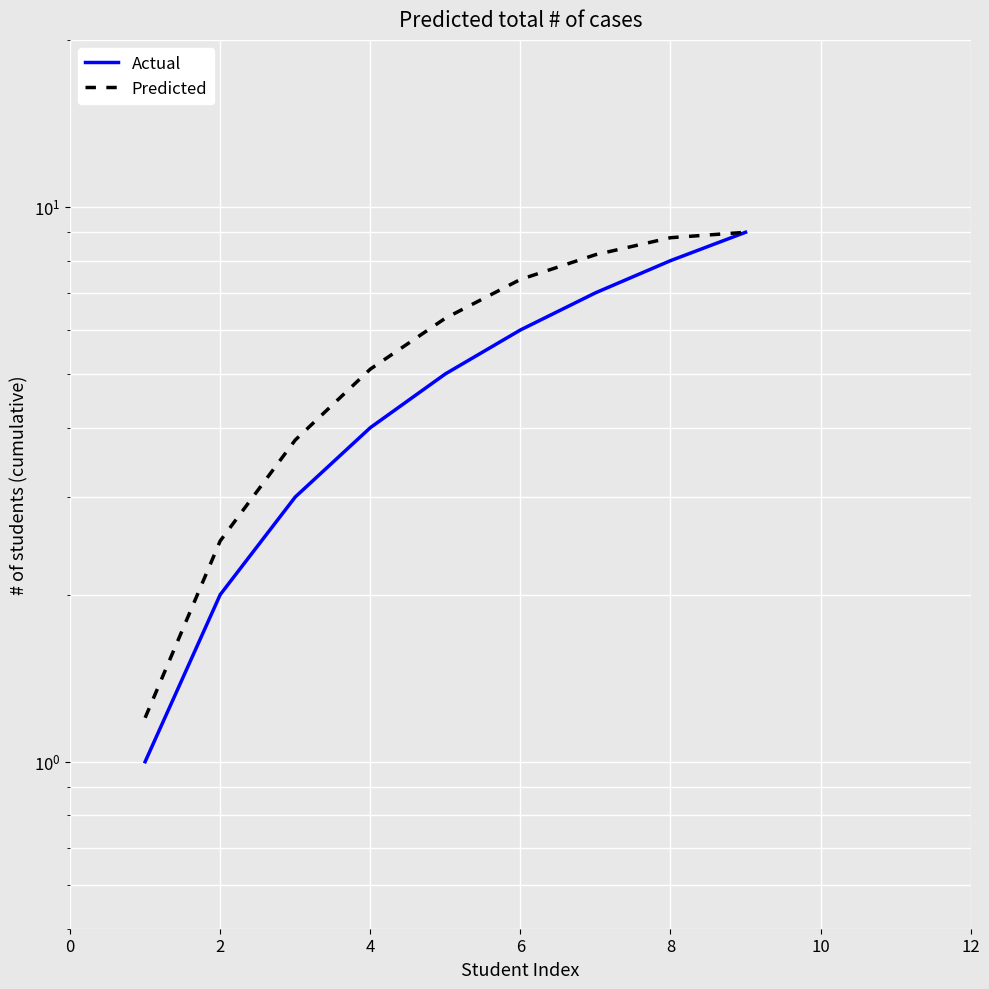

Rank the series by their maximum value, from highest to lowest.

Actual, Predicted